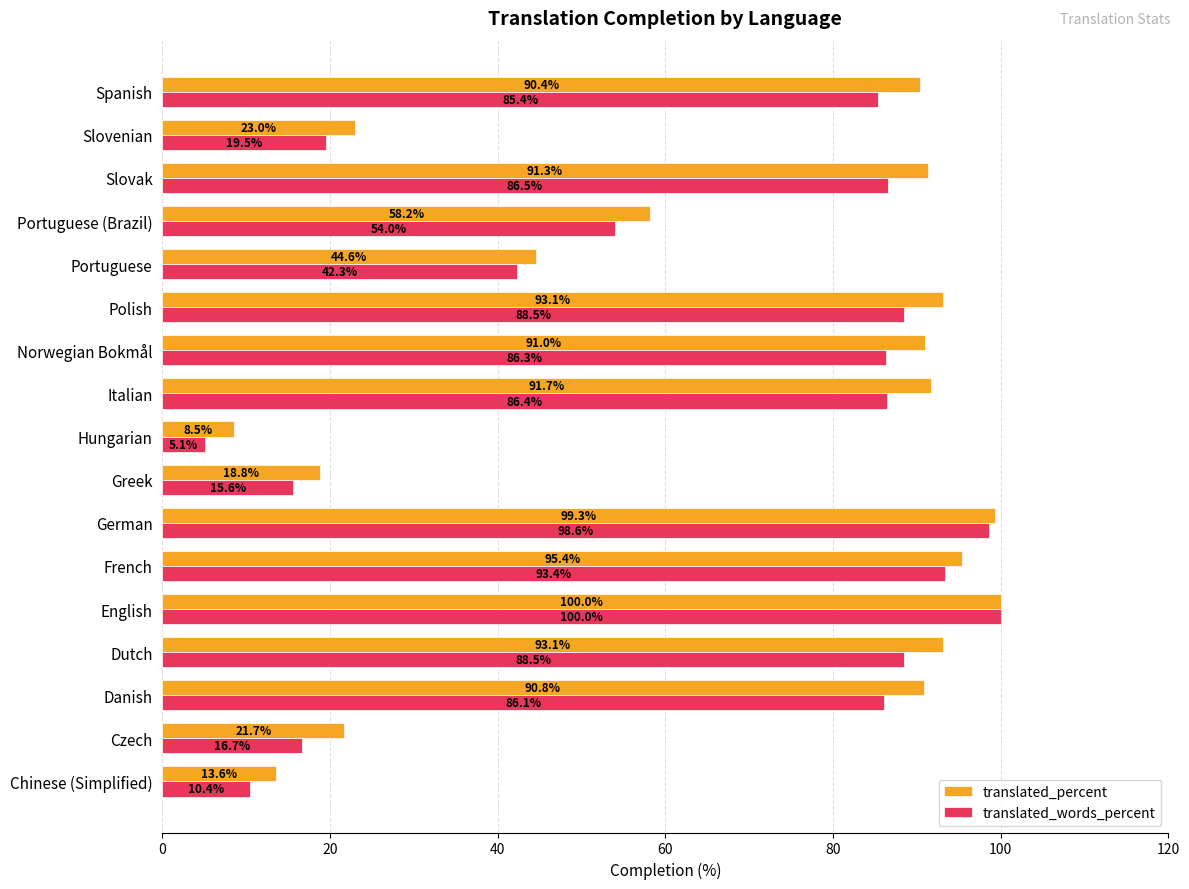

Which category has the lowest value across all series?

Hungarian